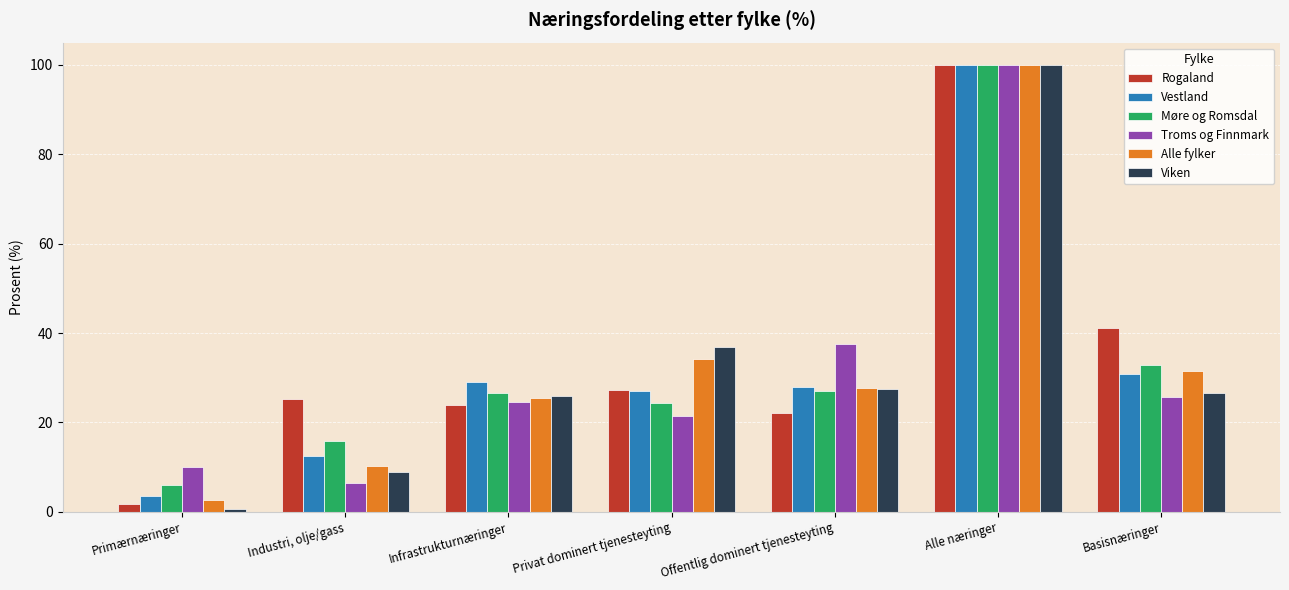

What is the average value of the Troms og Finnmark series?

32.3